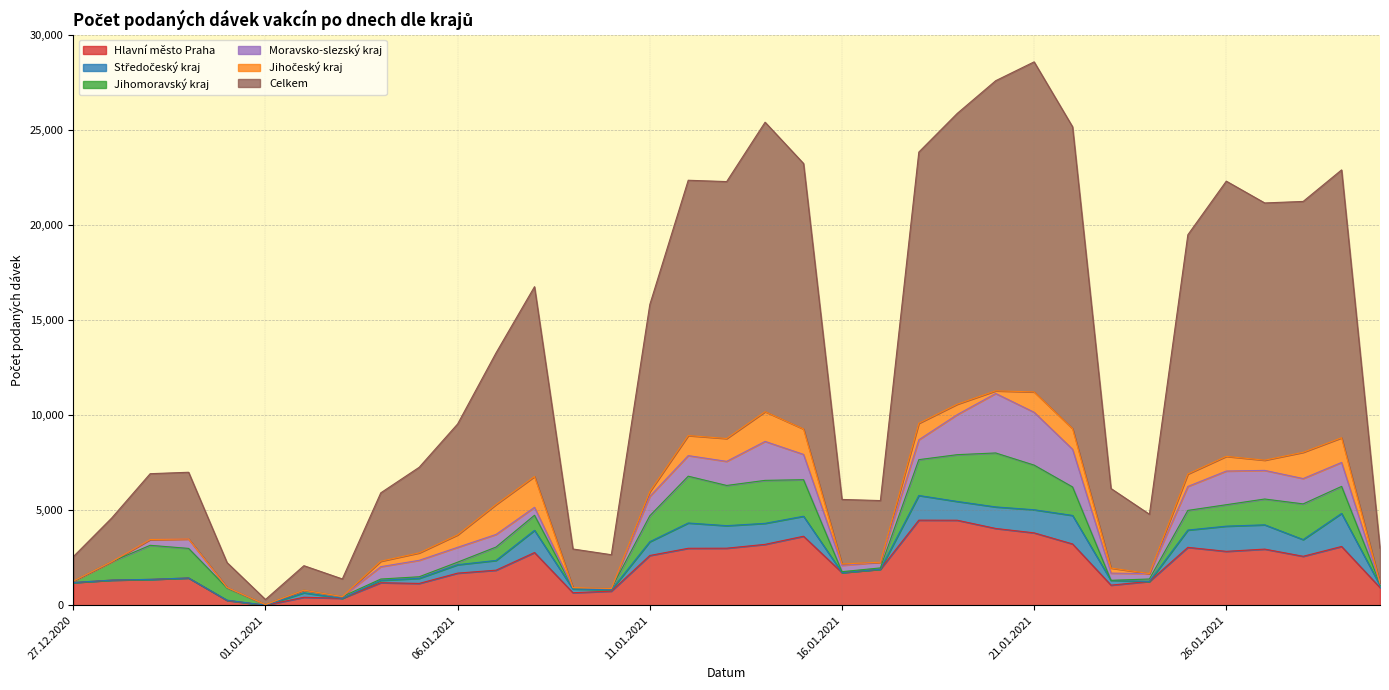

Rank the series by their maximum value, from lowest to highest.

Jihočeský kraj, Středočeský kraj, Jihomoravský kraj, Moravsko-slezský kraj, Hlavní město Praha, Celkem